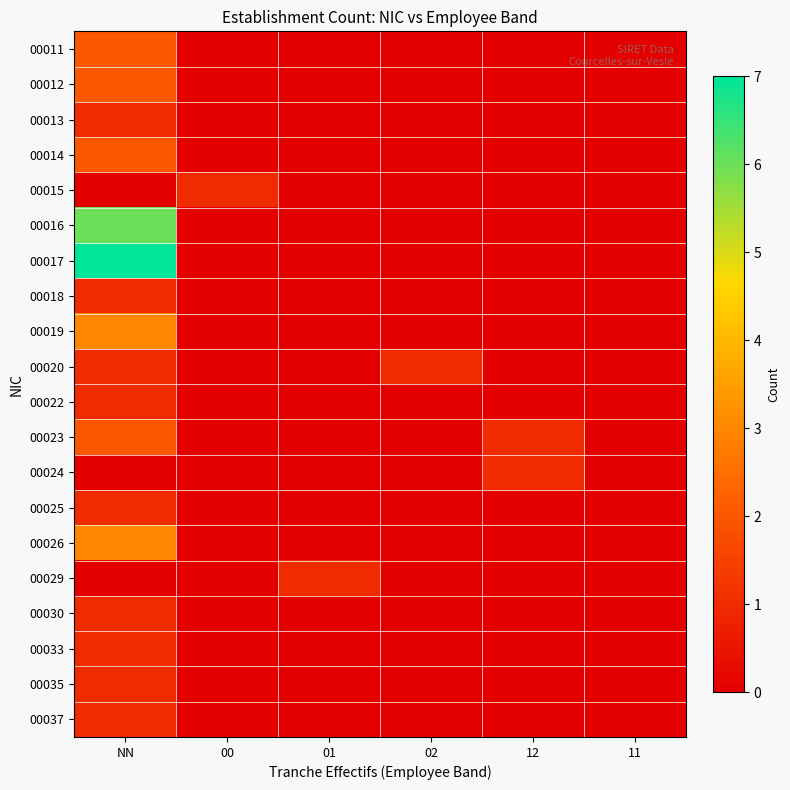

Reading right to left, extract all data points from this chart.

00011: 11=0	12=0	02=0	01=0	00=0	NN=2
00012: 11=0	12=0	02=0	01=0	00=0	NN=2
00013: 11=0	12=0	02=0	01=0	00=0	NN=1
00014: 11=0	12=0	02=0	01=0	00=0	NN=2
00015: 11=0	12=0	02=0	01=0	00=1	NN=0
00016: 11=0	12=0	02=0	01=0	00=0	NN=6
00017: 11=0	12=0	02=0	01=0	00=0	NN=7
00018: 11=0	12=0	02=0	01=0	00=0	NN=1
00019: 11=0	12=0	02=0	01=0	00=0	NN=3
00020: 11=0	12=0	02=1	01=0	00=0	NN=1
00022: 11=0	12=0	02=0	01=0	00=0	NN=1
00023: 11=0	12=1	02=0	01=0	00=0	NN=2
00024: 11=0	12=1	02=0	01=0	00=0	NN=0
00025: 11=0	12=0	02=0	01=0	00=0	NN=1
00026: 11=0	12=0	02=0	01=0	00=0	NN=3
00029: 11=0	12=0	02=0	01=1	00=0	NN=0
00030: 11=0	12=0	02=0	01=0	00=0	NN=1
00033: 11=0	12=0	02=0	01=0	00=0	NN=1
00035: 11=0	12=0	02=0	01=0	00=0	NN=1
00037: 11=0	12=0	02=0	01=0	00=0	NN=1